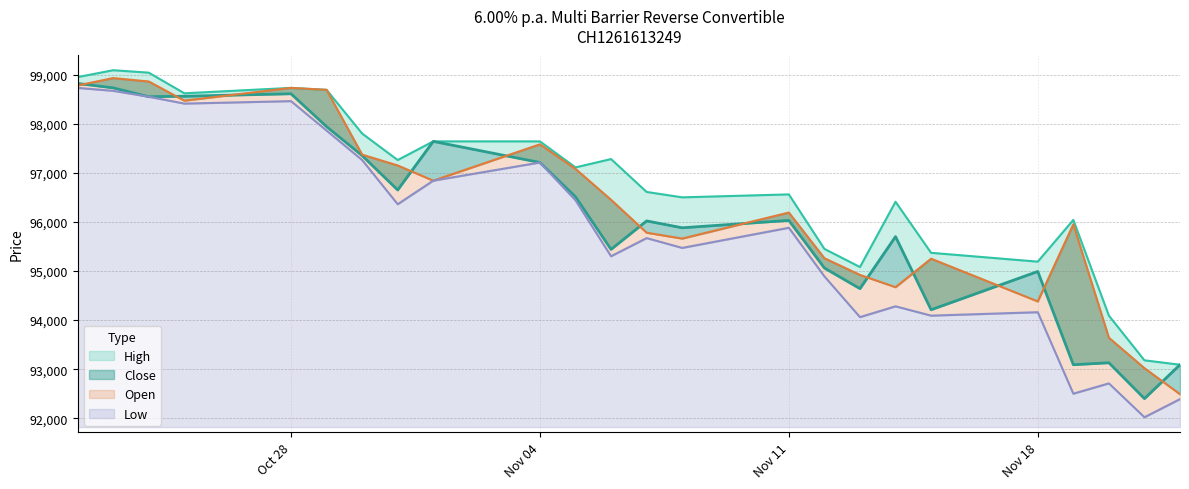

True or false: Close and High intersect in this chart.

False